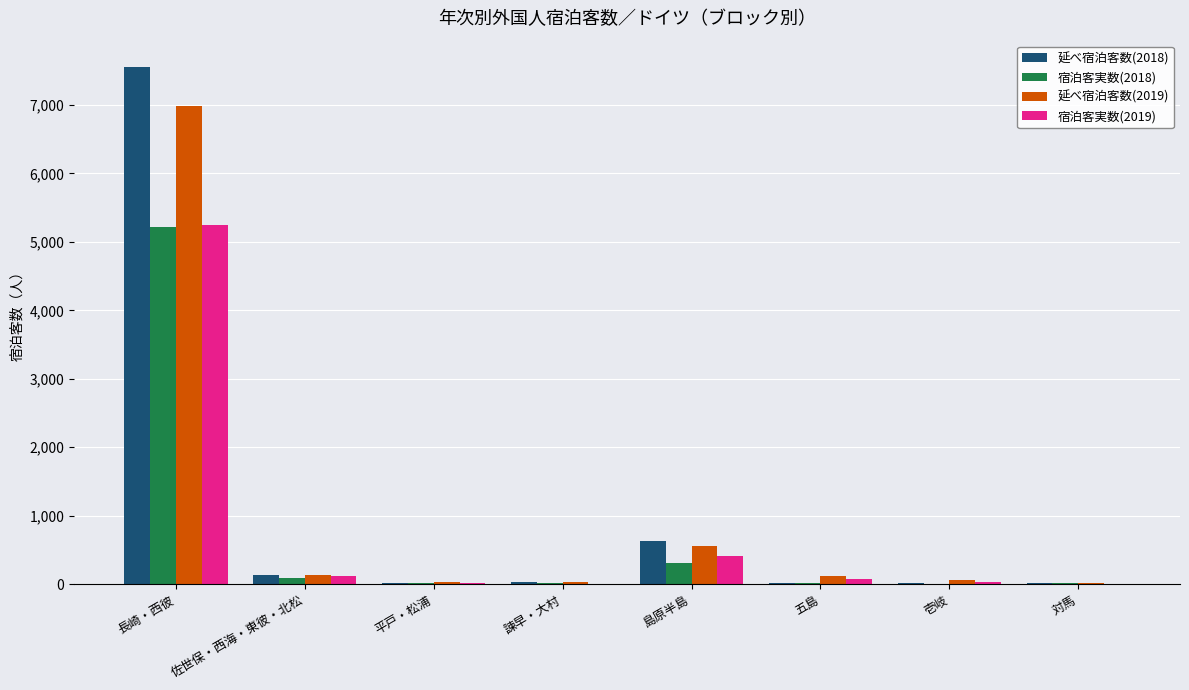

What is the approximate value of 延べ宿泊客数(2018) at 平戸・松浦?

20